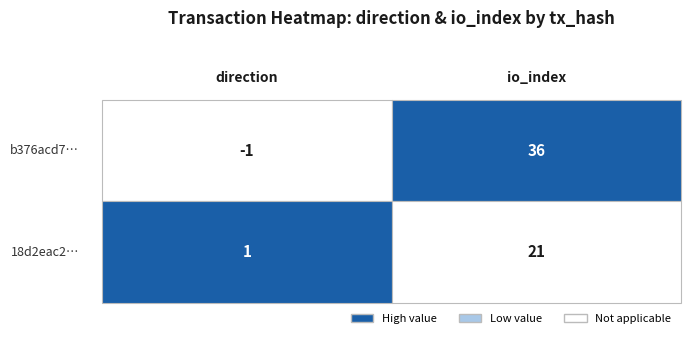

Which series has the widest spread of values?

b376acd7a49ae8f5a0323f5c70f2942e4e2eaf1